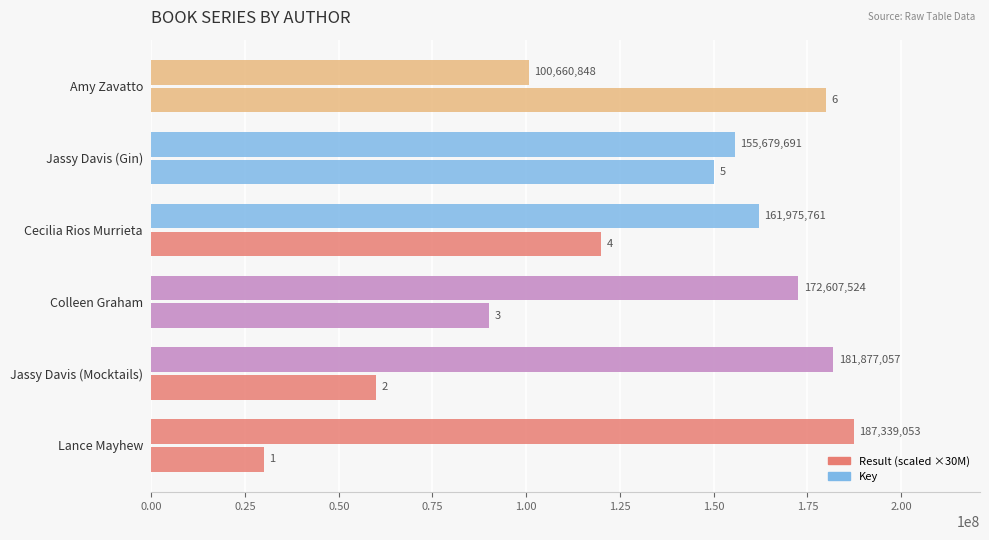

Count the number of categories in the chart.

6